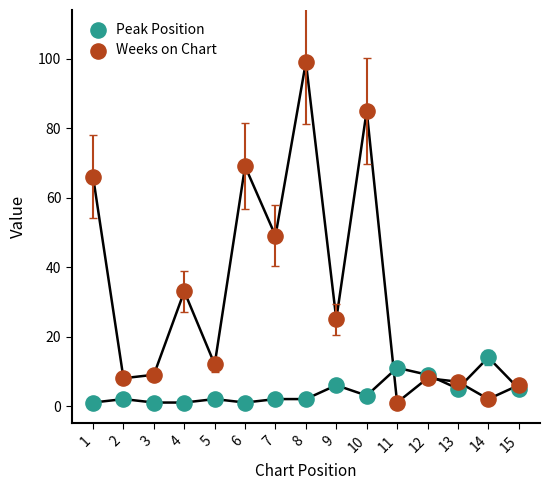

Which series reaches the maximum Y coordinate?

Weeks on Chart